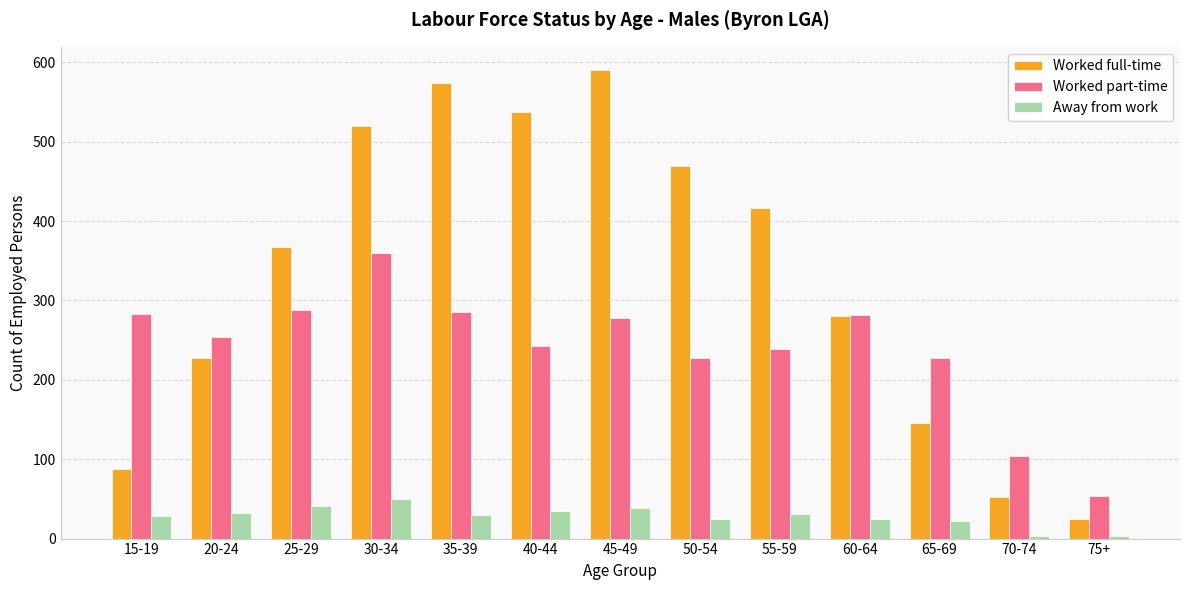

What is the highest value of the Away from work series?

50